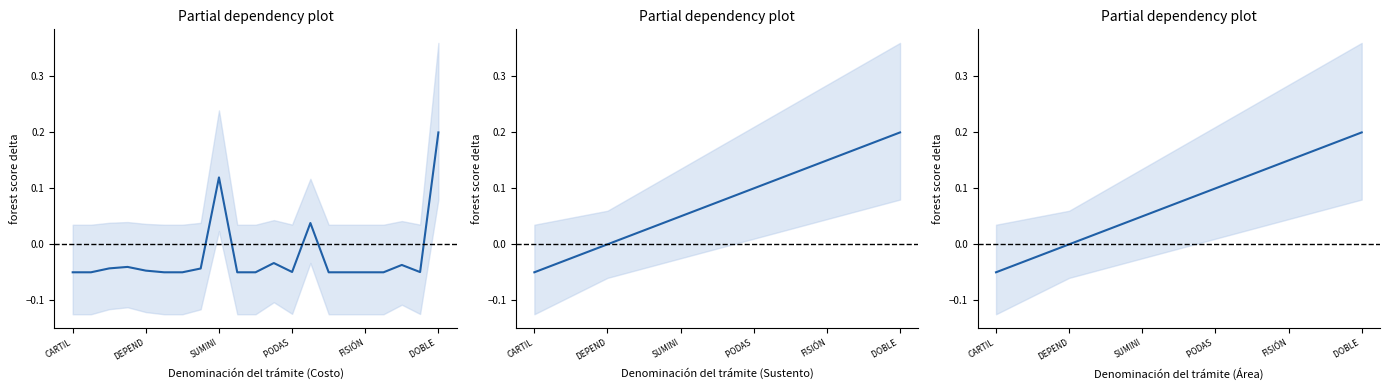

How many negative values does the Costo series have?

18